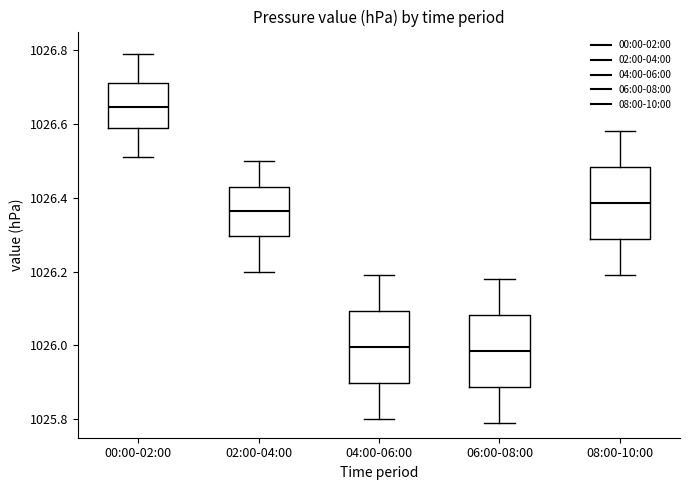

Where does the upper whisker of the box for 00:00-02:00 end on the y-axis? The values are not printed on the chart, so give them approximately, as read against the axis.

1026.80